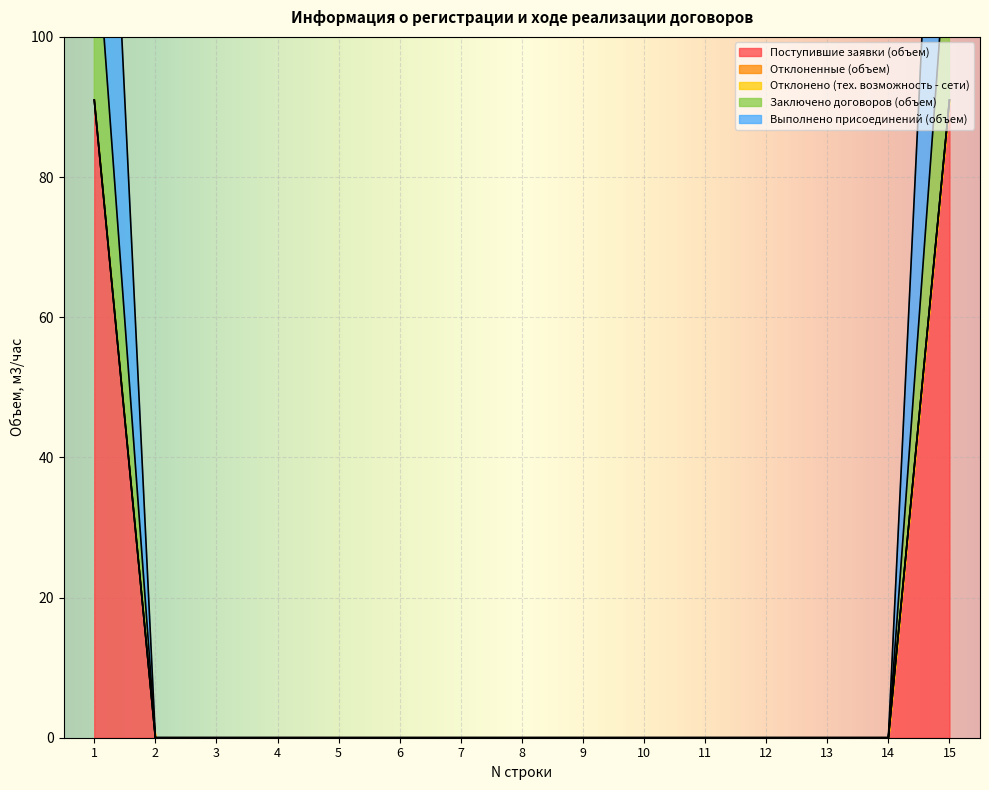

Is it true that Выполнено присоединений (объем) equals 0 at 3?

True